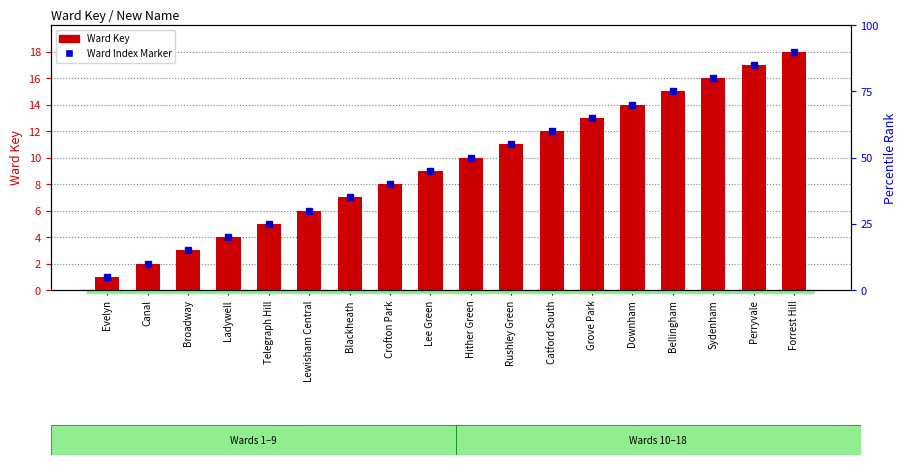

Does the chart contain stacked bars?

No